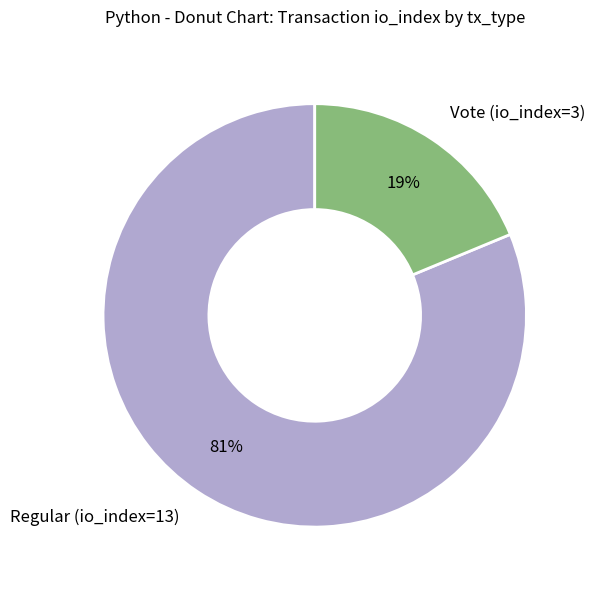

To the nearest percent, what is the average slice percentage?

50%